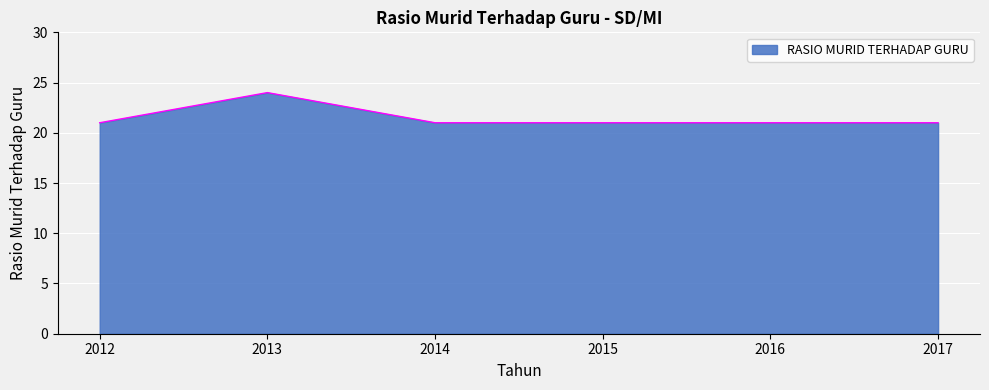

What is the change in value from 2013 to 2015?

-3